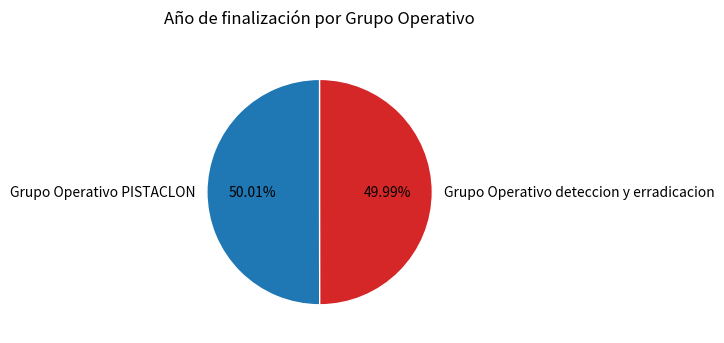

What is the ratio of the value at Grupo Operativo deteccion y erradicacion to the value at Grupo Operativo PISTACLON?

1.0